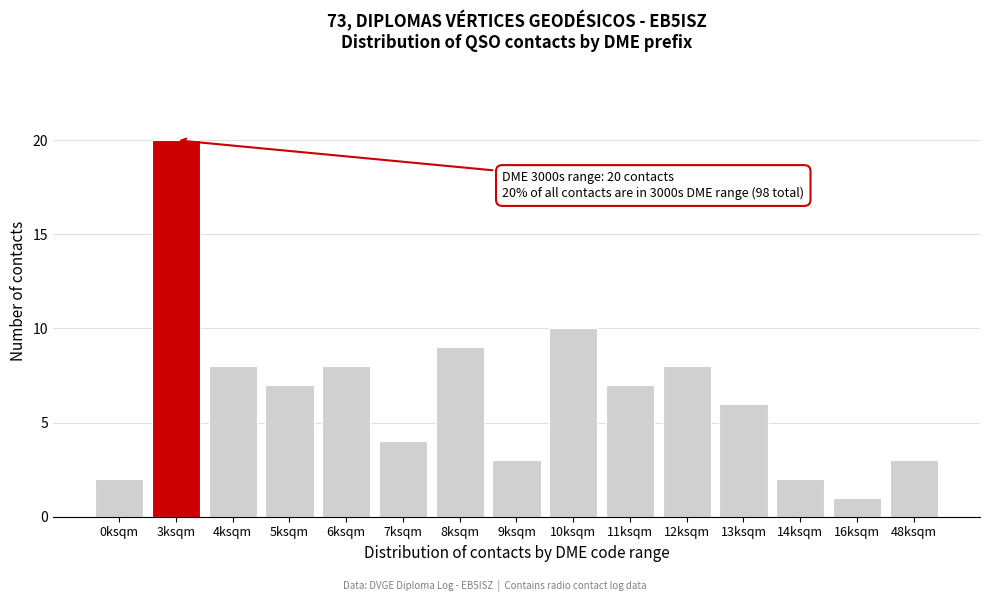

Reading left to right, extract all data points from this chart.

2	20	8	7	8	4	9	3	10	7	8	6	2	1	3